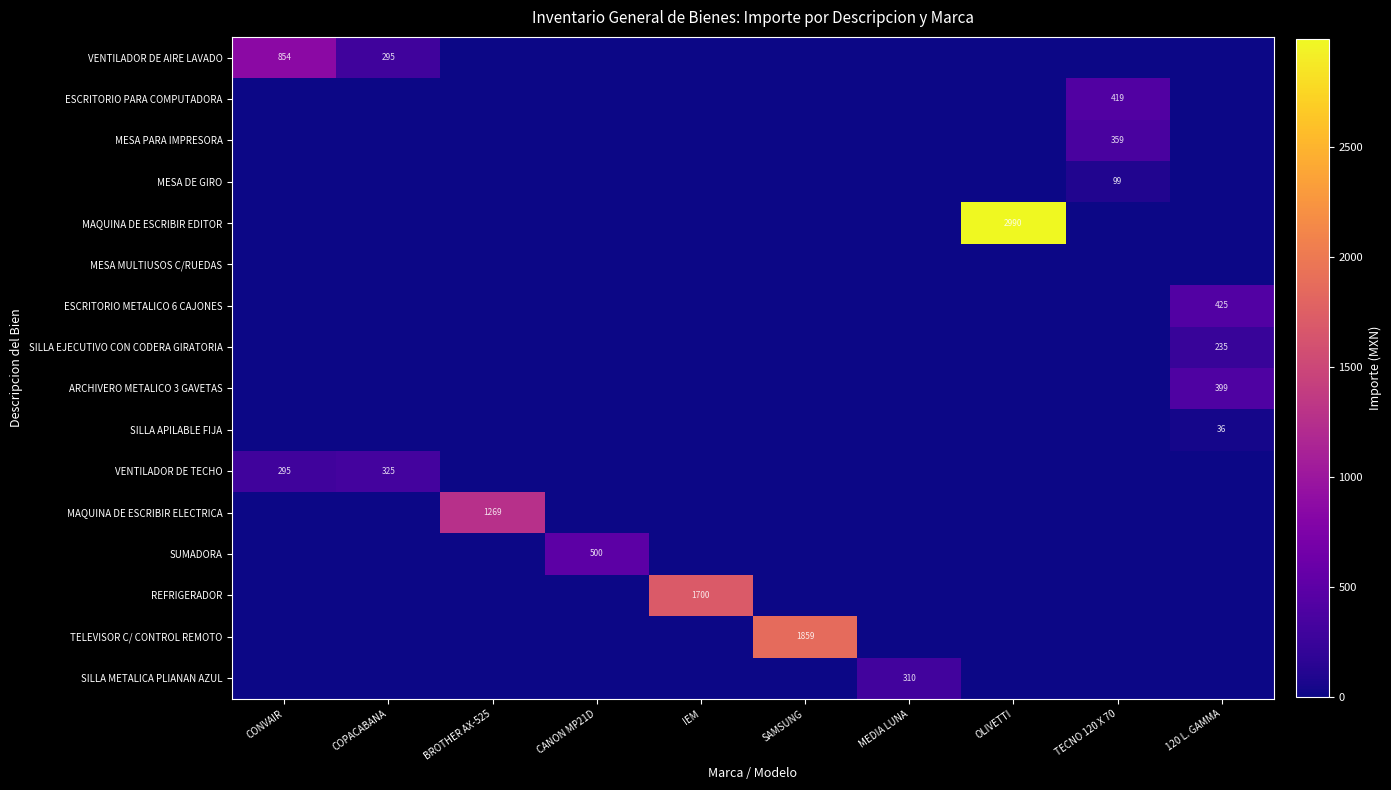

Which series has the largest range (max minus min)?

MAQUINA DE ESCRIBIR EDITOR